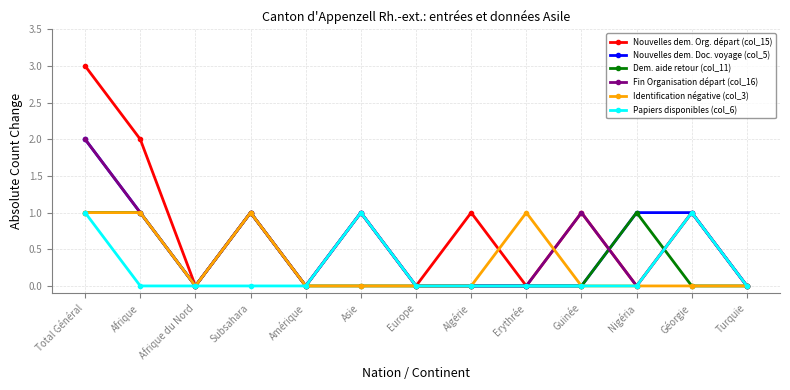

What is the difference between the Papiers disponibles (col_6) values at Subsahara and Asie?

1